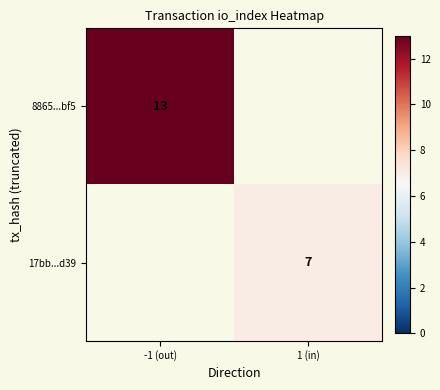

Is it true that 17bb...d39 equals 12 at 1 (in)?

False